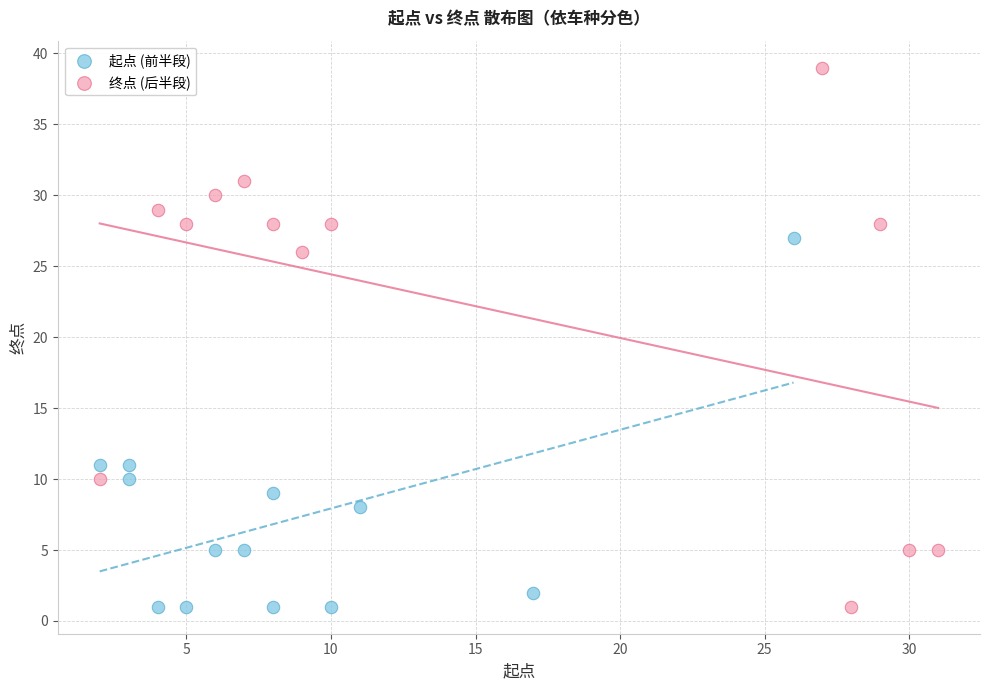

Which series has the largest Y range (max minus min)?

终点 (后半段)